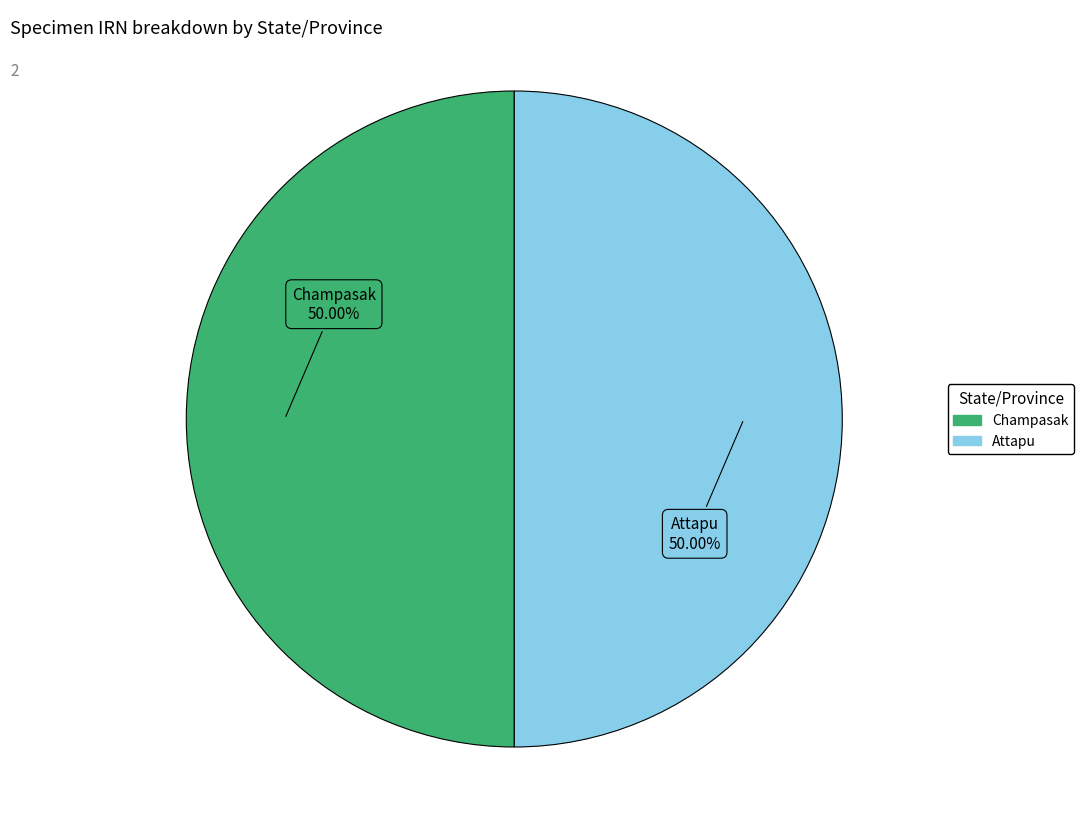

Approximately how many times larger is the value at Champasak compared to Attapu?

1.0